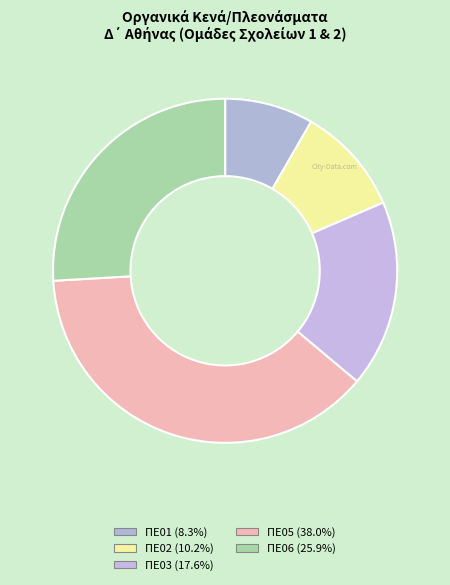

How many segments does this pie chart have?

5